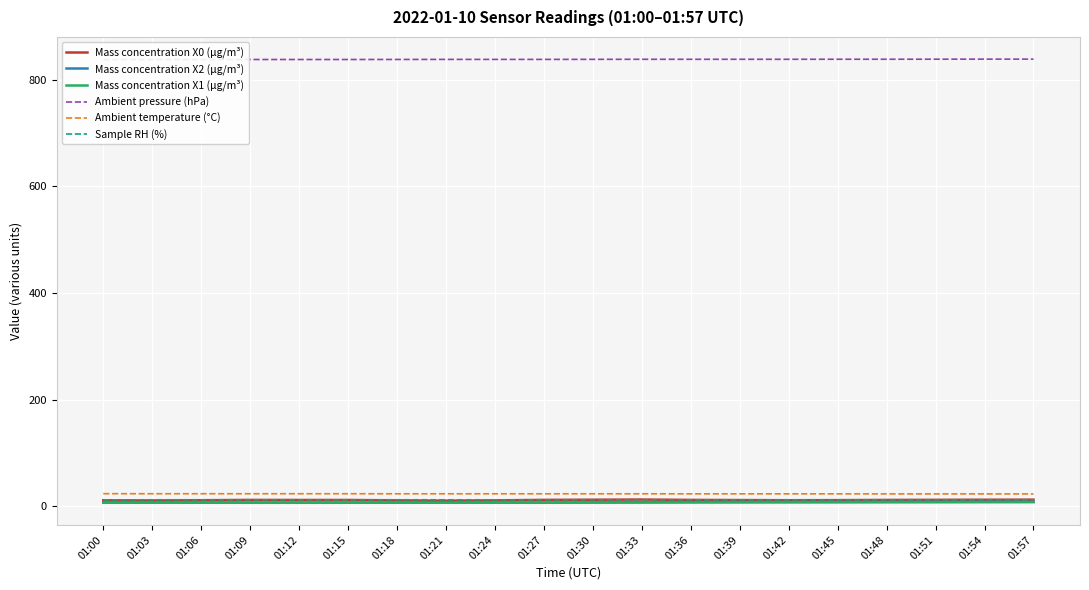

Which category has the highest value across all series?

01:54